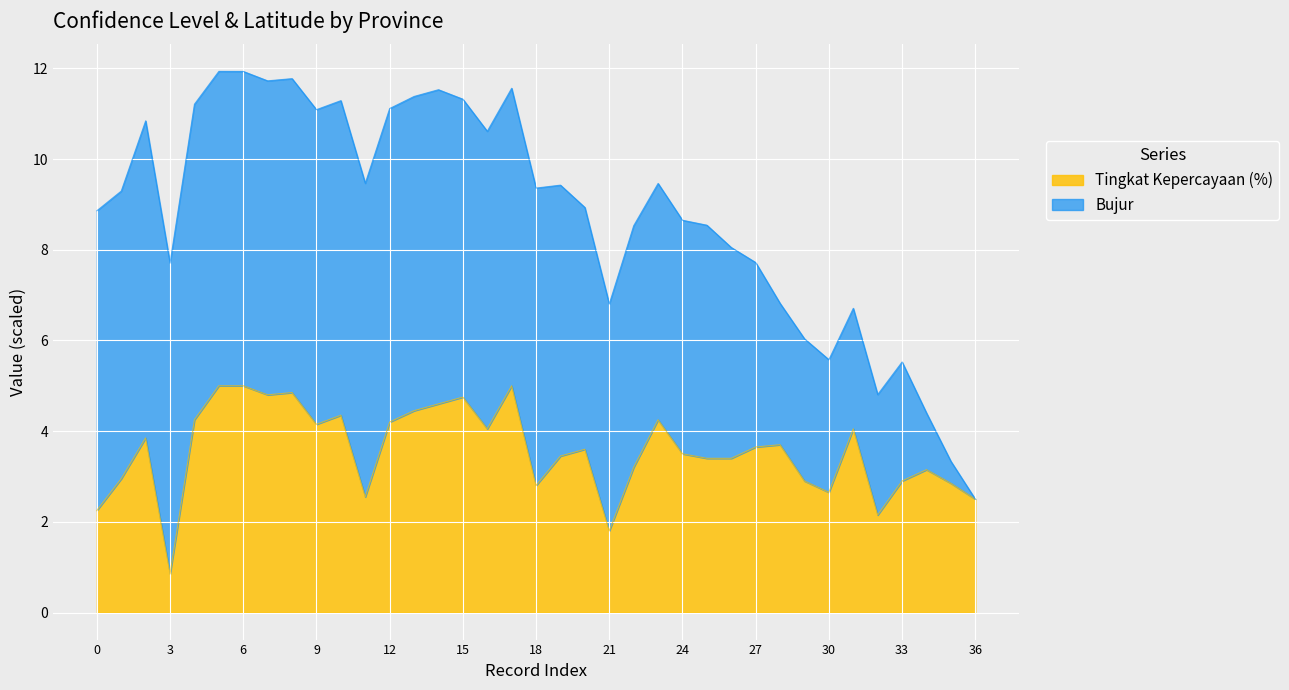

Which category has the lowest value in the Tingkat Kepercayaan (%) series?

3